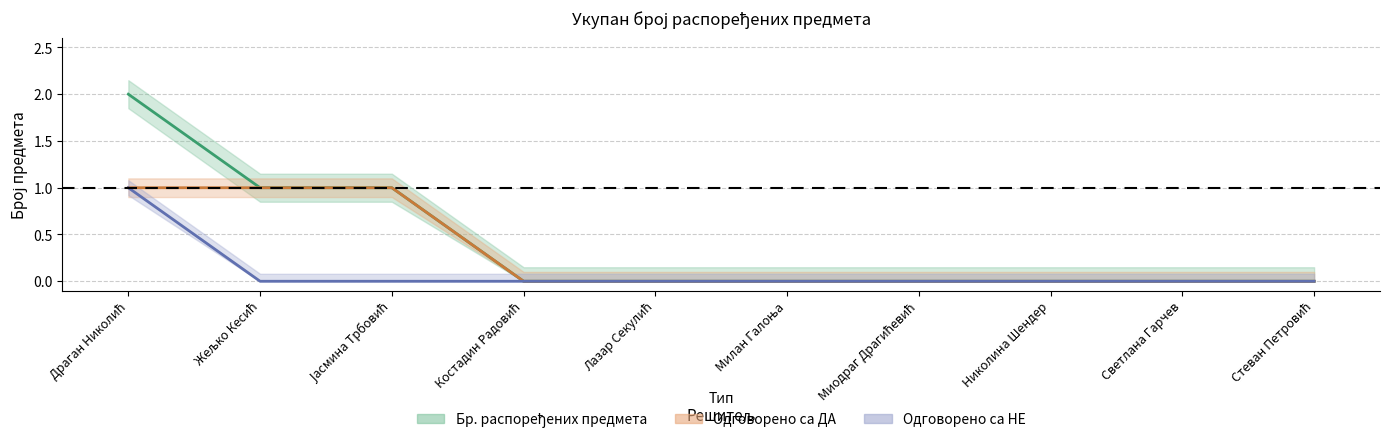

Rank the series at Жељко Кесић from highest to lowest value.

Бр. распоређених предмета, Одговорено са ДА, Одговорено са НЕ